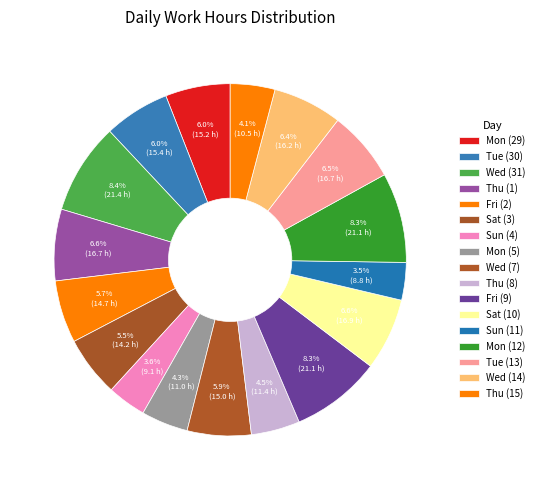

How much of the chart is everything except Sat (10)?

93.4%